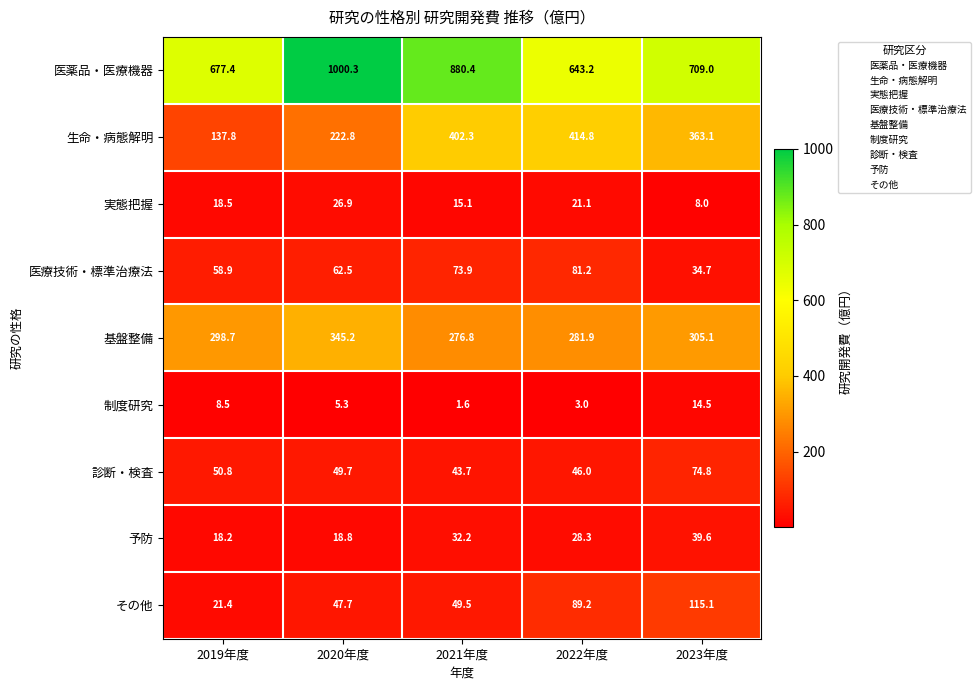

Between 2019年度 and 2022年度, which series saw the biggest shift?

生命・病態解明